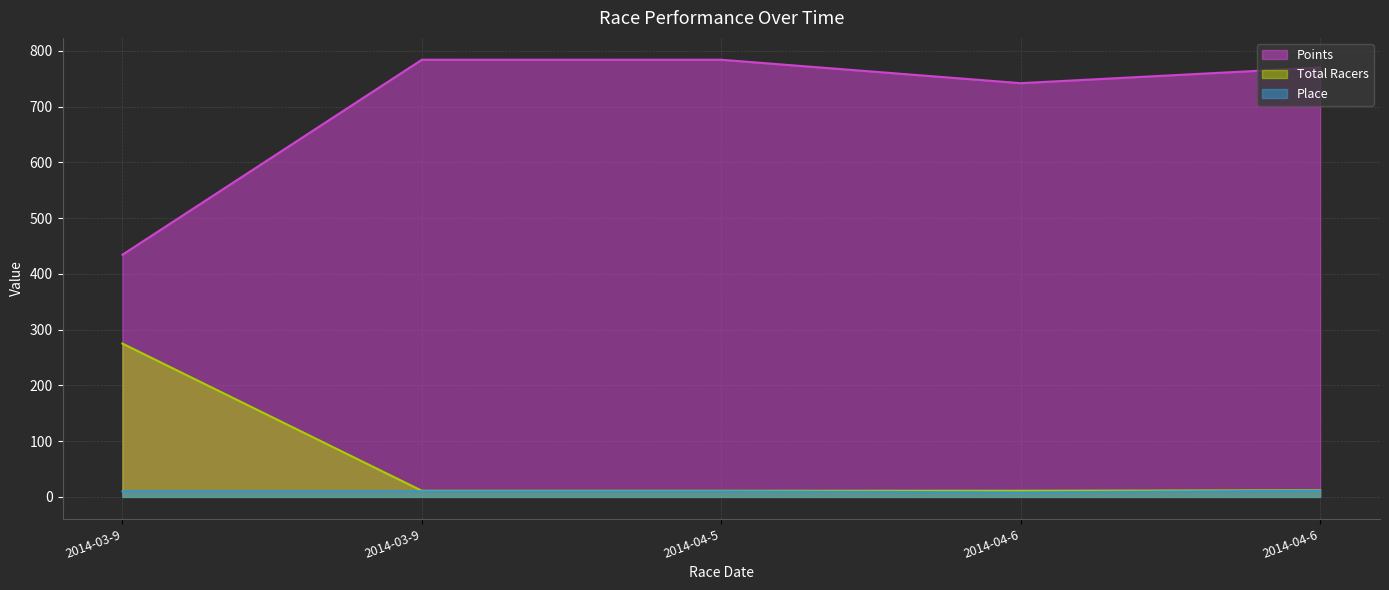

True or false: Place has more than 1 interior local peaks.

False